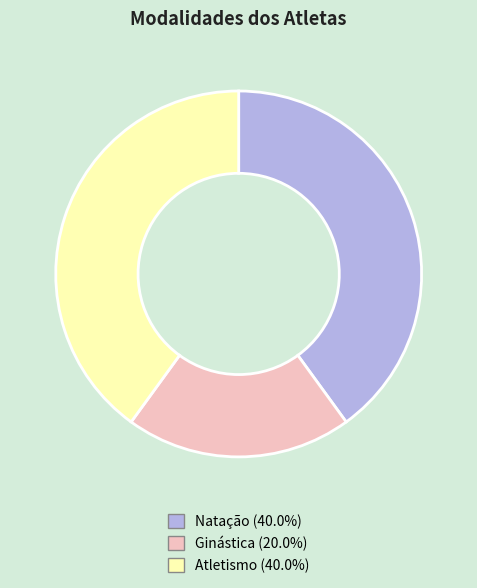

Is the sum of Atletismo and Natação greater than half?

Yes